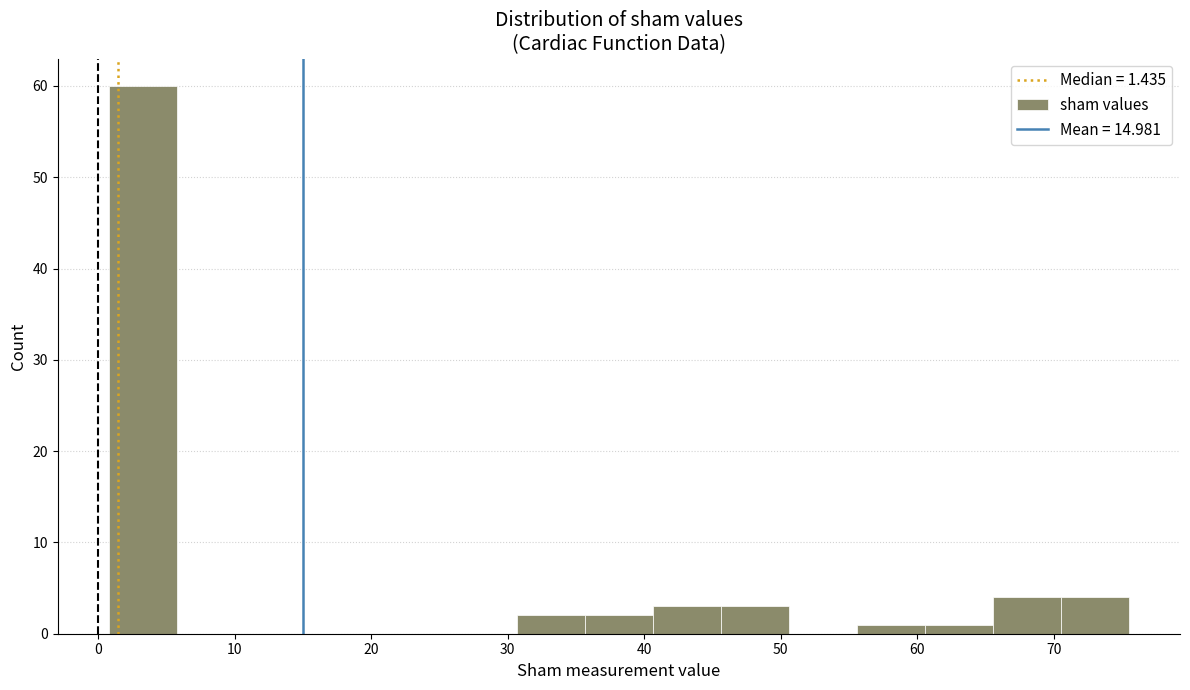

Reading left to right, transcribe this chart: for each bar, give the range it covers on the x-axis and its height. Neither the bar edges nor the heights are printed on the chart, so give them approximately, as read against the axes.

1 to 6: 60
6 to 11: 0
11 to 16: 0
16 to 21: 0
21 to 26: 0
26 to 31: 0
31 to 36: 2
36 to 41: 2
41 to 46: 3
46 to 51: 3
51 to 56: 0
56 to 61: 1
61 to 66: 1
66 to 71: 4
71 to 76: 4